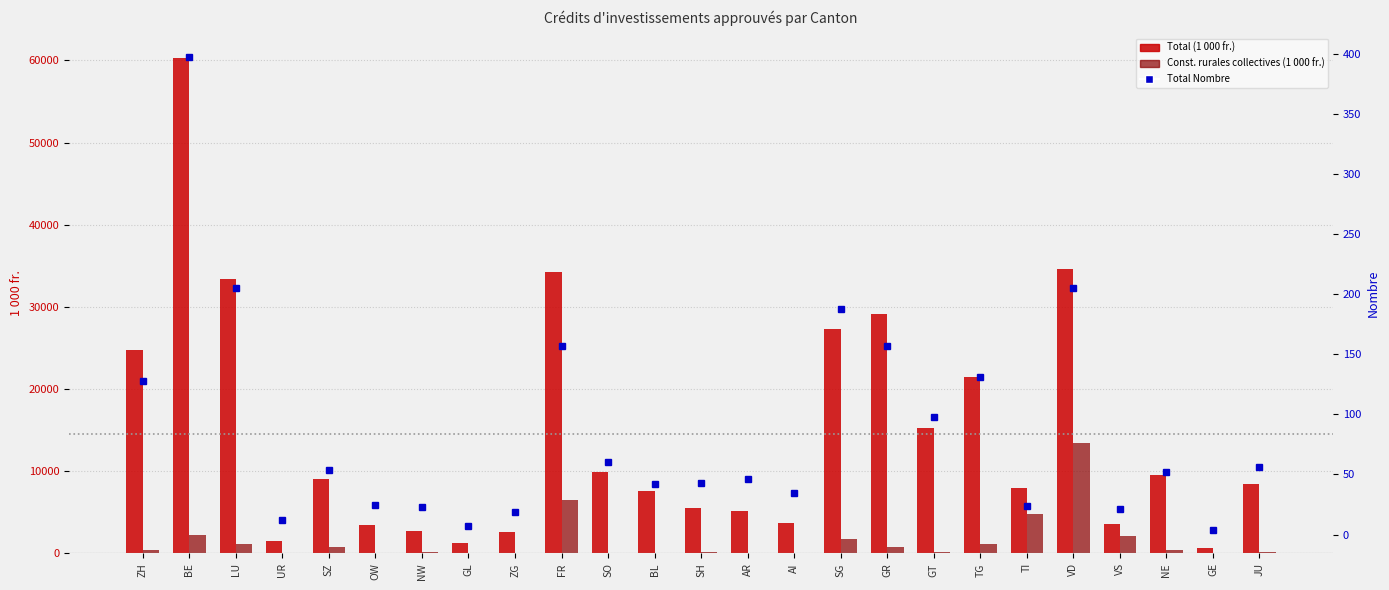

Is the value of Total Nombre at BL greater than the value of Const. rurales collectives (1 000 fr.) at SH?

No